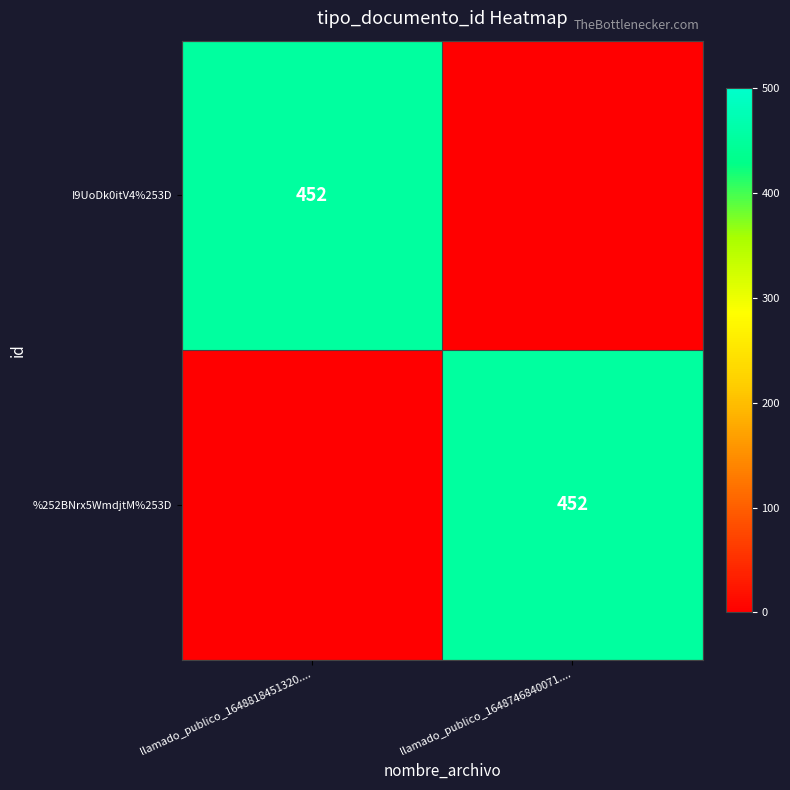

The %252BNrx5WmdjtM%253D series shows 622 at llamado_publico_1648746840071..... True or false?

False